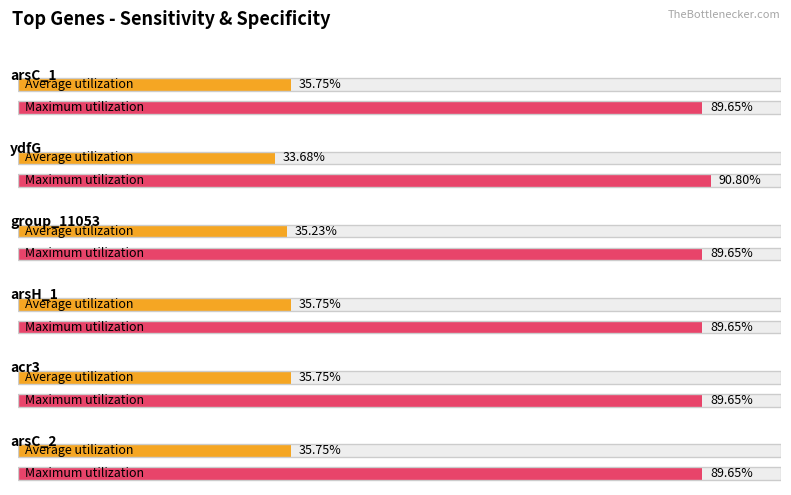

What is the value of the Average utilization bar at the 6th from the left?

35.8